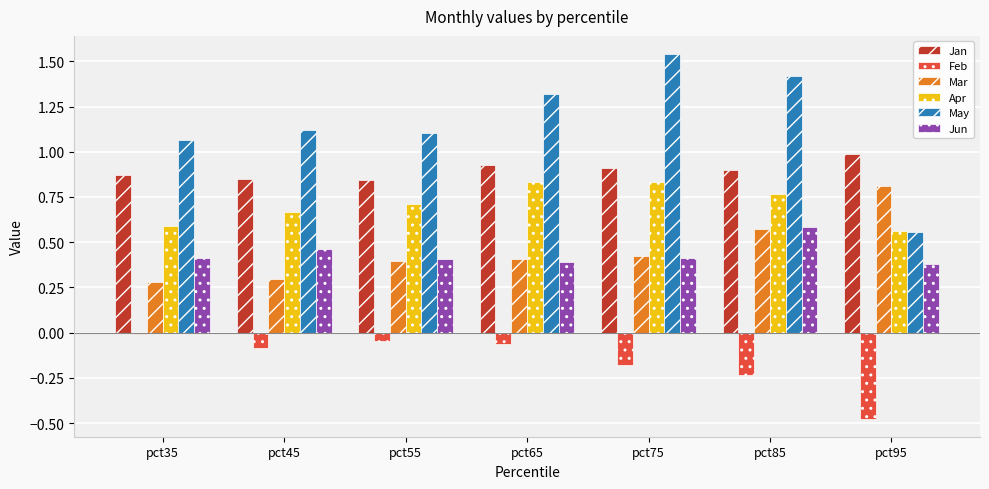

What is the spread (max minus min) of values at pct65?

1.4